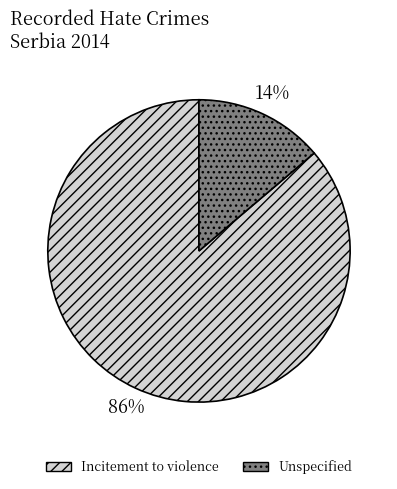

Which slice represents more than half of the pie?

Incitement to violence